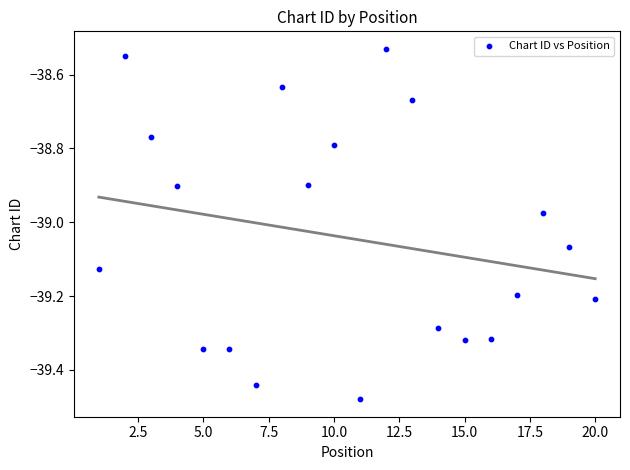

What is the range of X values (max minus min)?

19.0